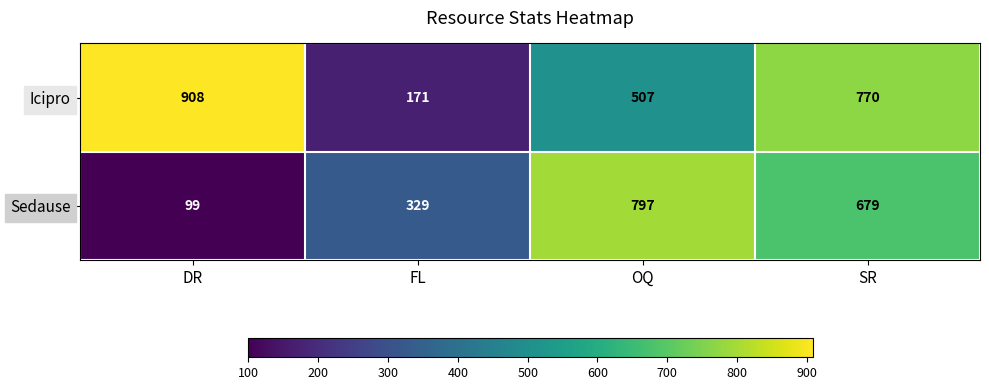

How many values in the Icipro series are below 770?

2